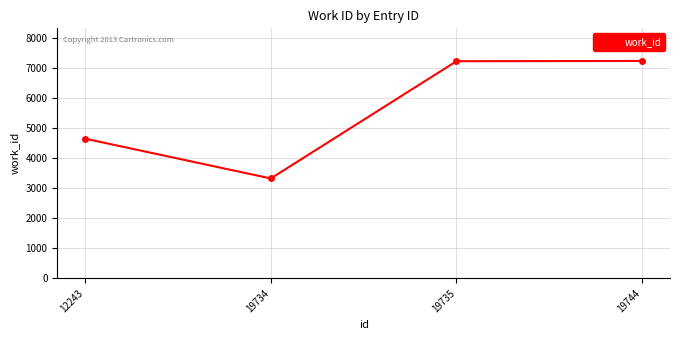

The value at 12243 is 4656. True or false?

True